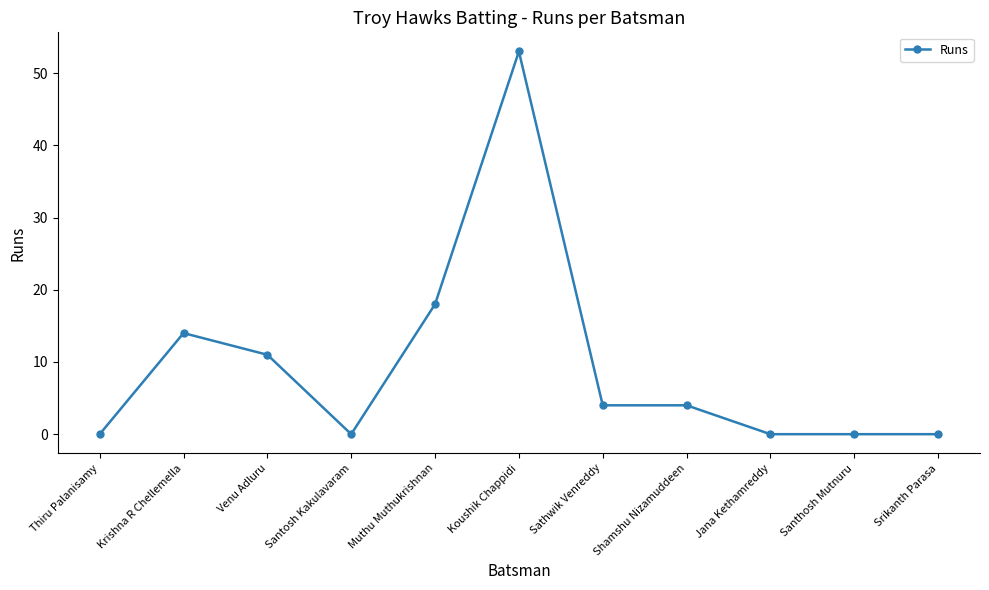

Read the value at Krishna R Chellemella, to the nearest 10.

10